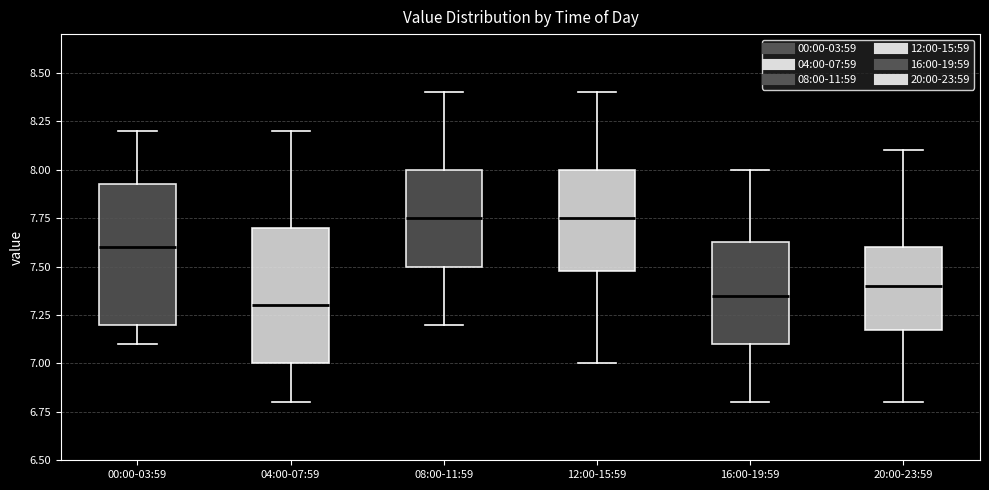

Reading left to right, transcribe this box plot: for each box, give where its median line is, the range the box spans, and where its two whiskers end, as read against the y-axis. The values are not printed on the chart, so give them approximately, as read against the axis.

00:00-03:59: median 7.60, box 7.20 to 7.95, whiskers 7.10 to 8.20
04:00-07:59: median 7.30, box 7.00 to 7.70, whiskers 6.80 to 8.20
08:00-11:59: median 7.75, box 7.50 to 8.00, whiskers 7.20 to 8.40
12:00-15:59: median 7.75, box 7.50 to 8.00, whiskers 7.00 to 8.40
16:00-19:59: median 7.35, box 7.10 to 7.65, whiskers 6.80 to 8.00
20:00-23:59: median 7.40, box 7.20 to 7.60, whiskers 6.80 to 8.10